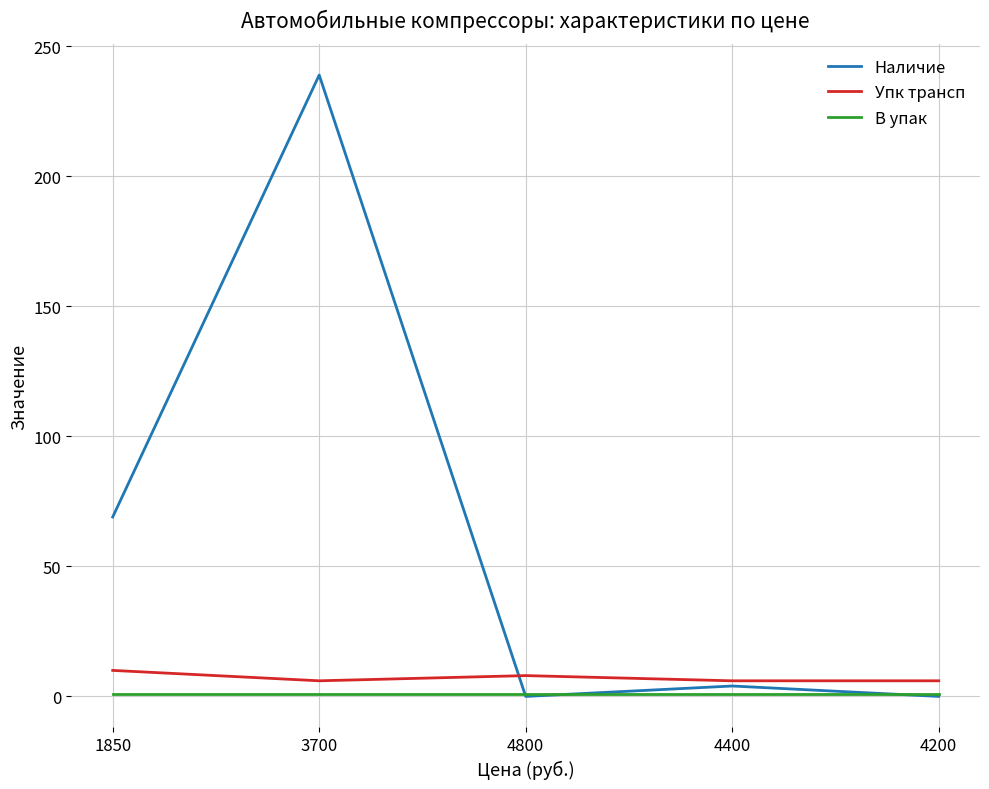

How many lines are shown in the chart?

3